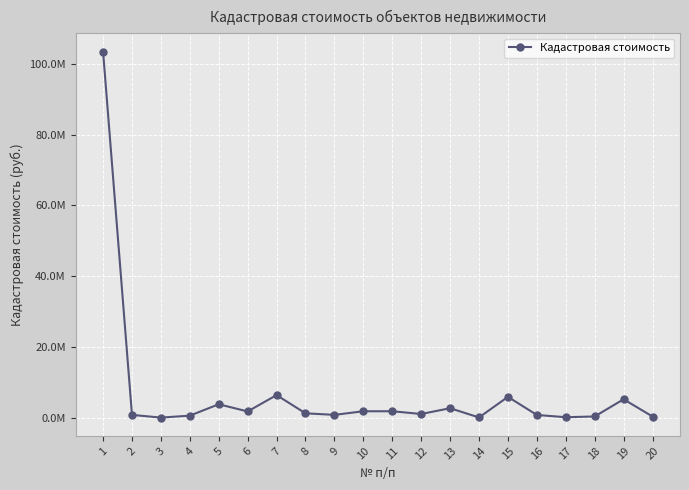

Is this an area chart (filled region under the line)?

No